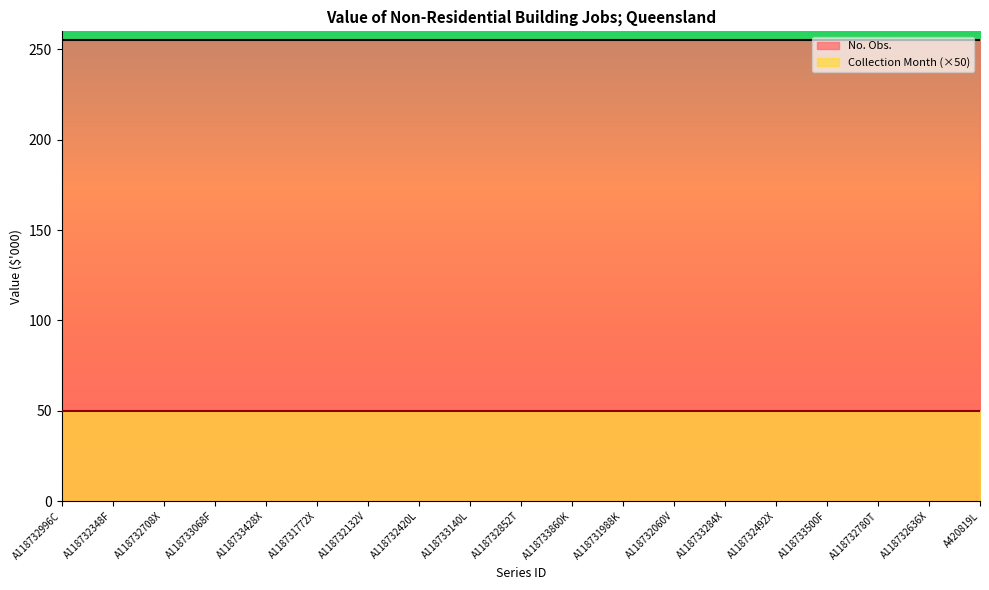

How many series are shown in this chart?

2